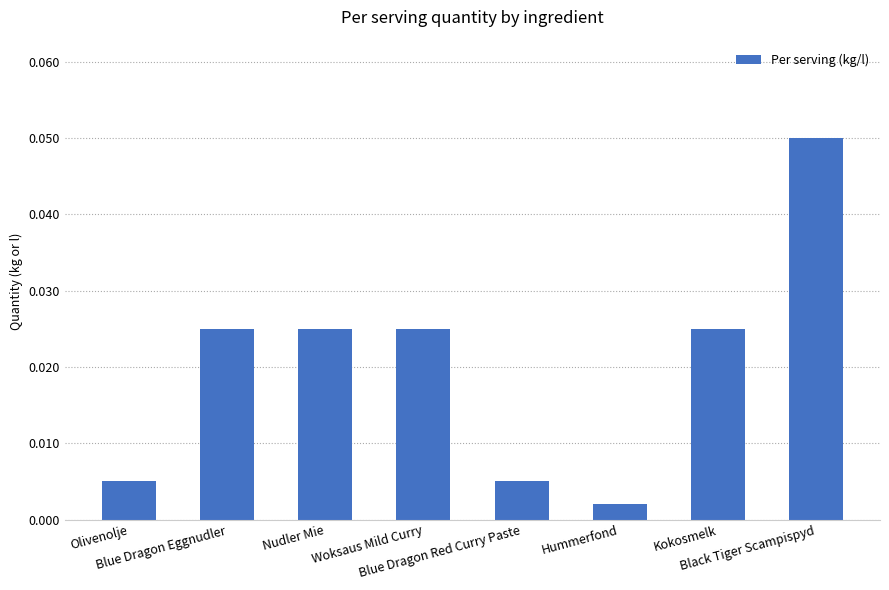

What position from the left is Olivenolje?

1